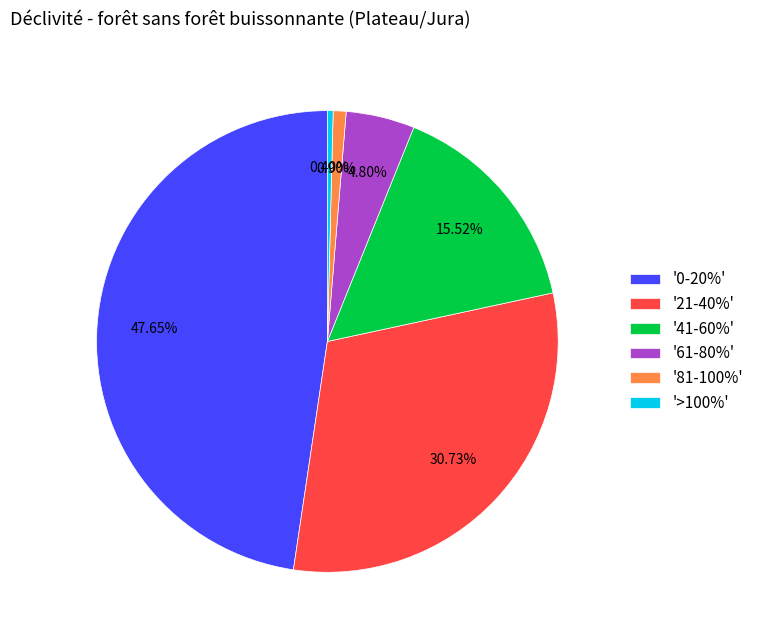

Do '0-20%' and '21-40%' together represent more than half of the pie?

Yes